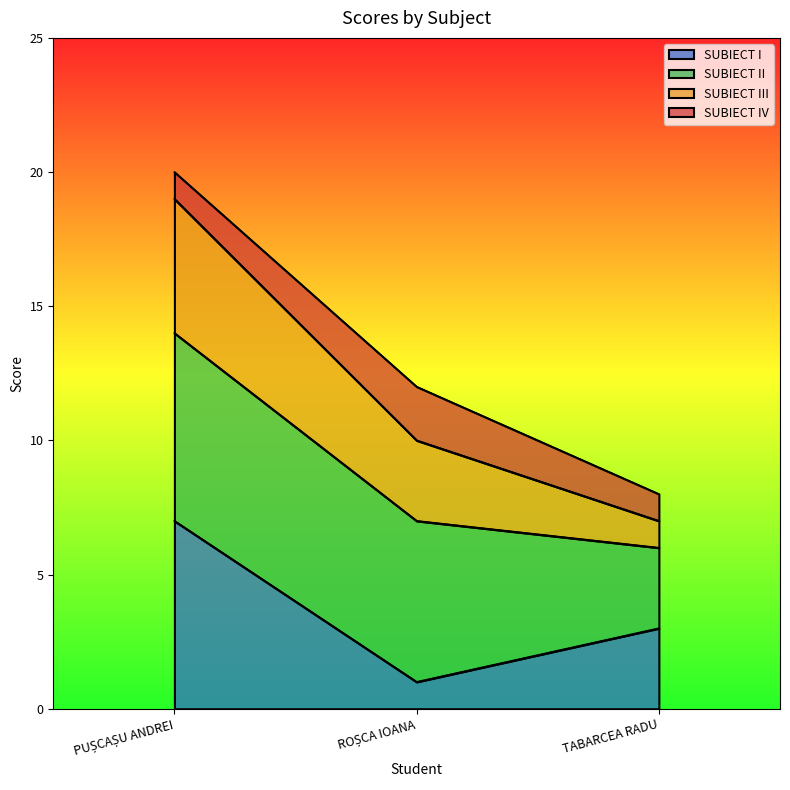

What is the value of the SUBIECT I point at the 3rd from the left?

3